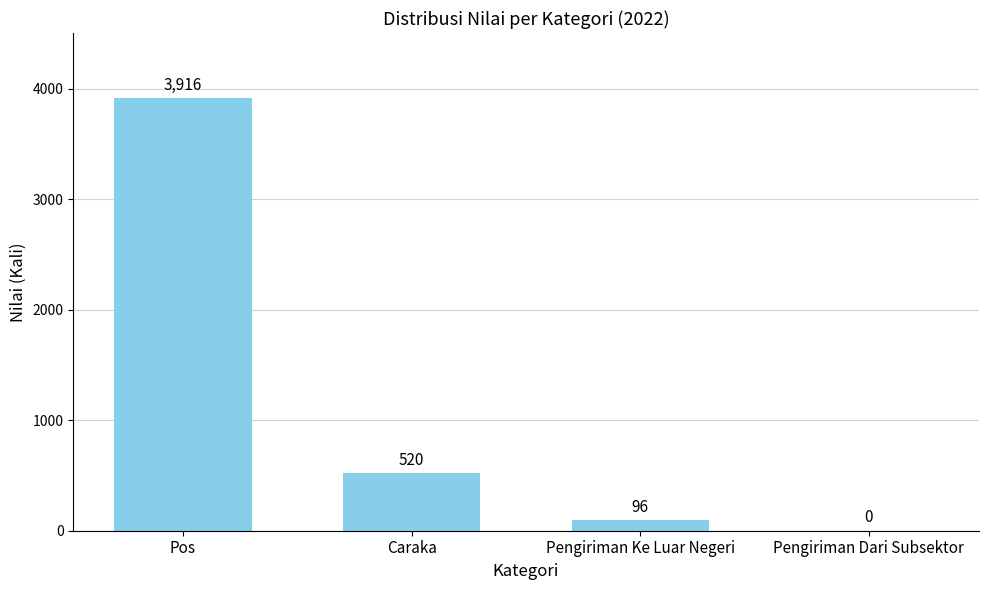

What is the sum of all values?

4532